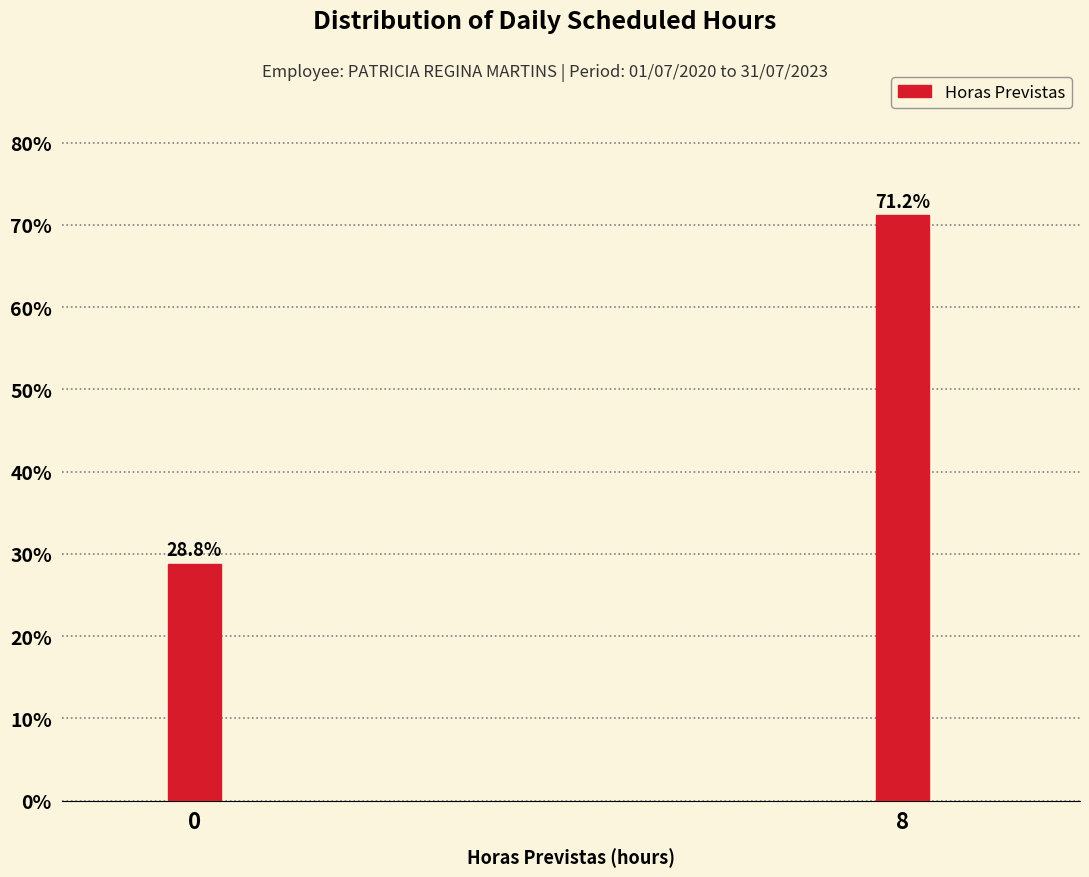

Reading left to right, transcribe all the data shown in this chart.

28.8	71.2